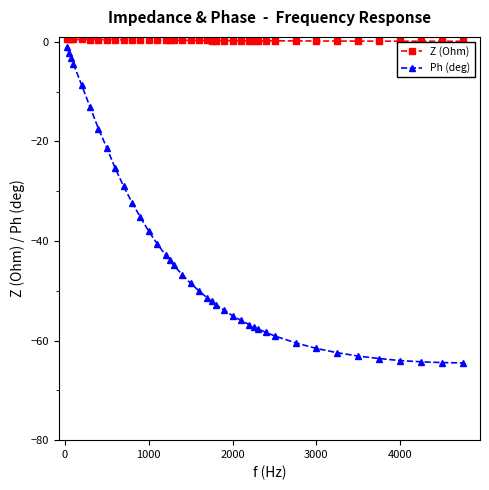

Which series has the largest total across all categories?

Z (Ohm)